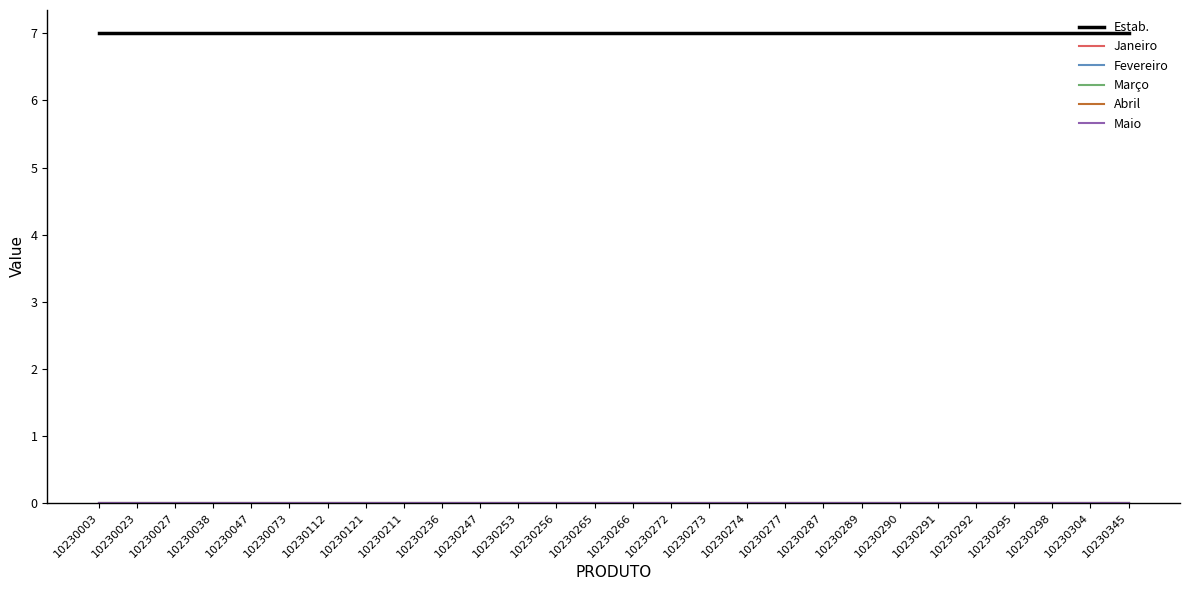

The Estab. series shows 7 at 10230047. True or false?

True